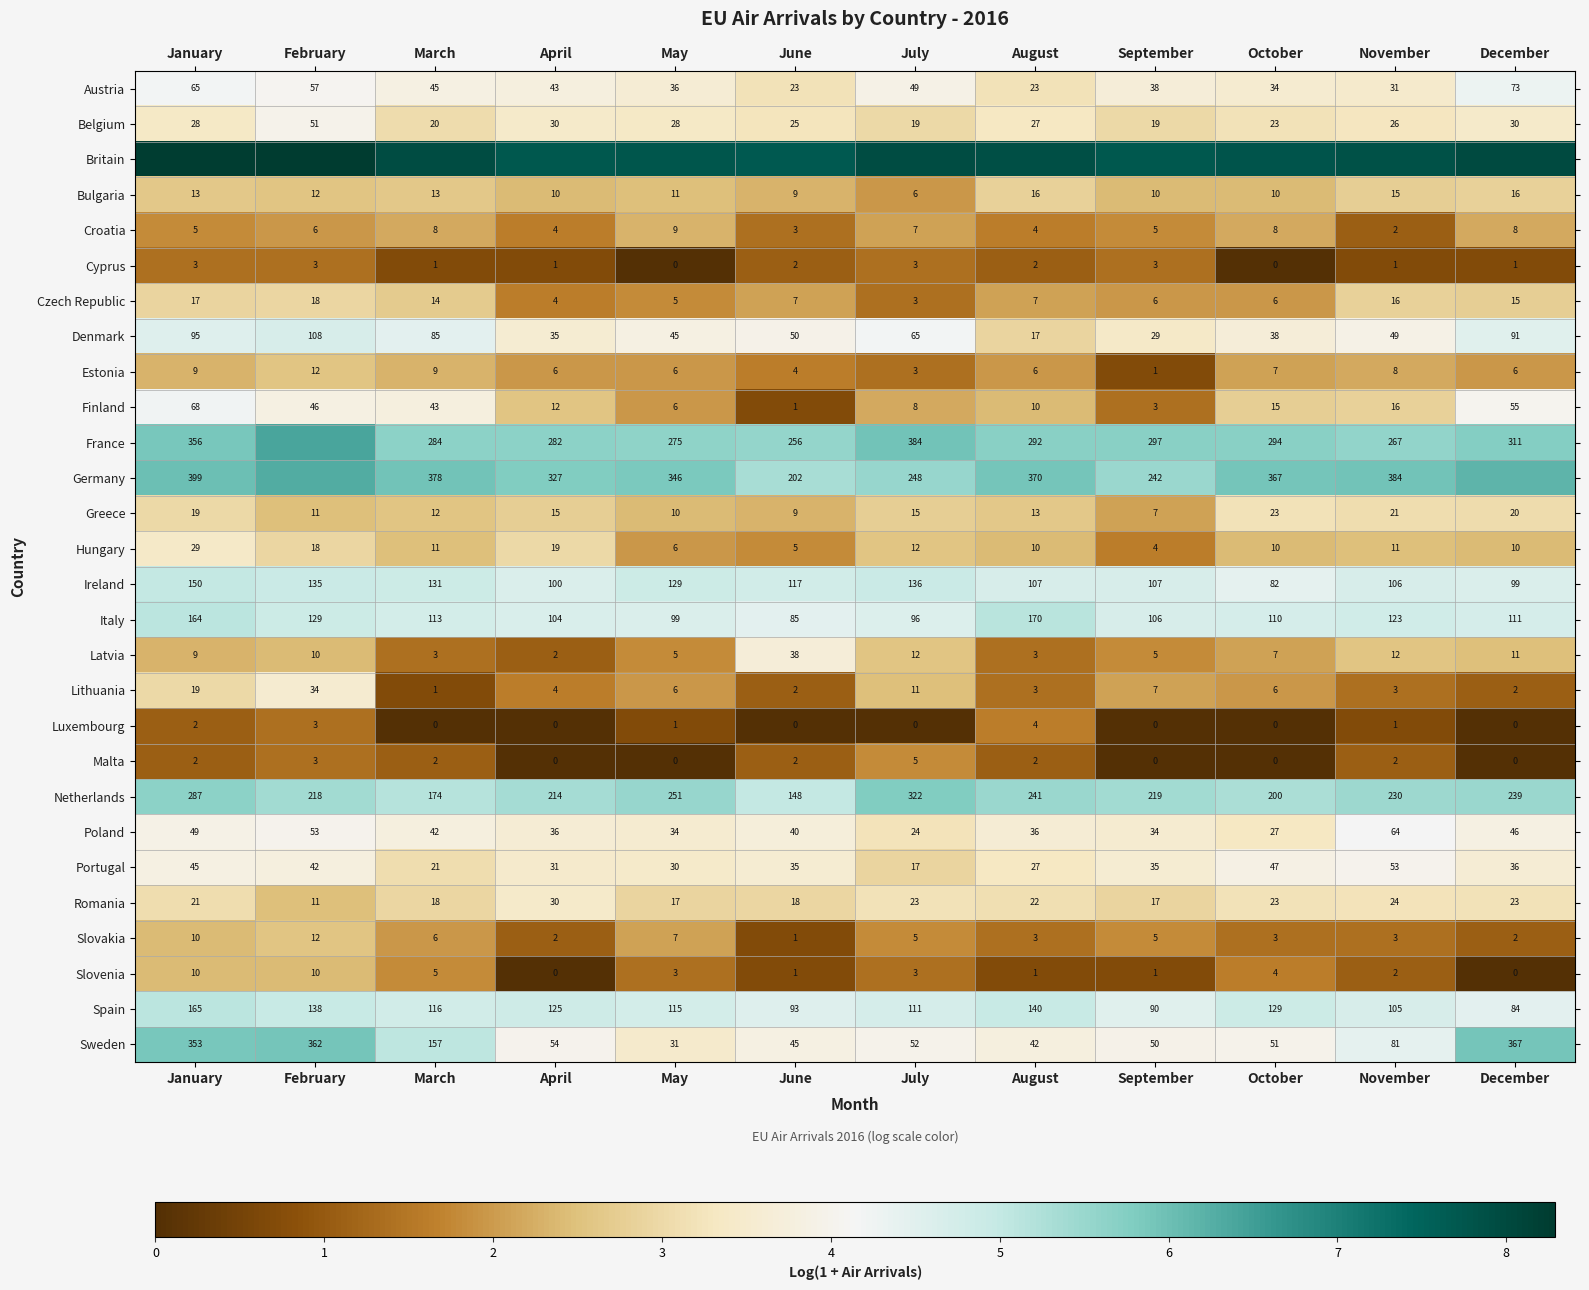

How many distinct data groups are displayed?

28